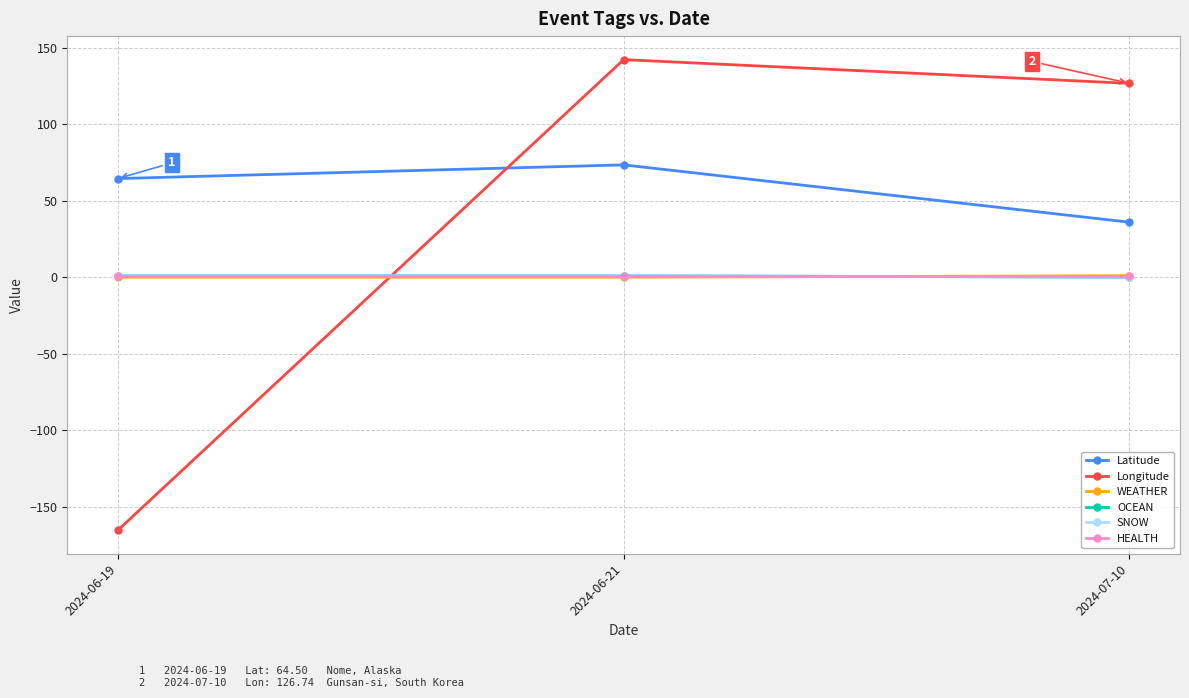

Is this an area chart (filled region under the line)?

No